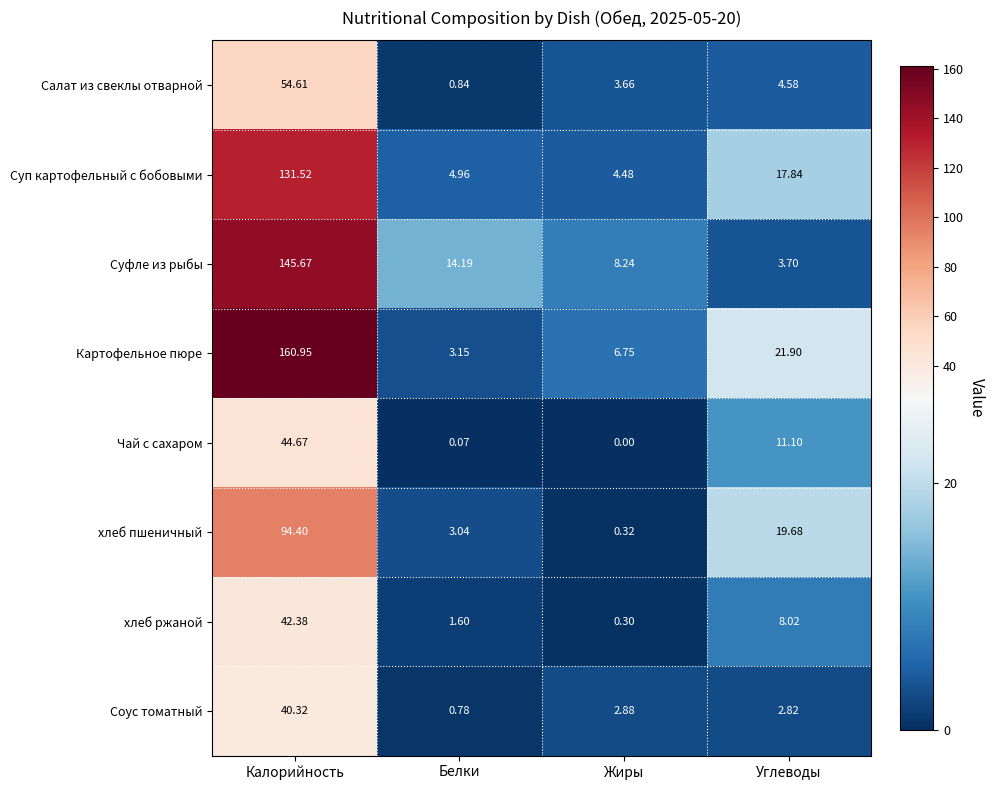

At how many categories does at least one series exceed 58?

1